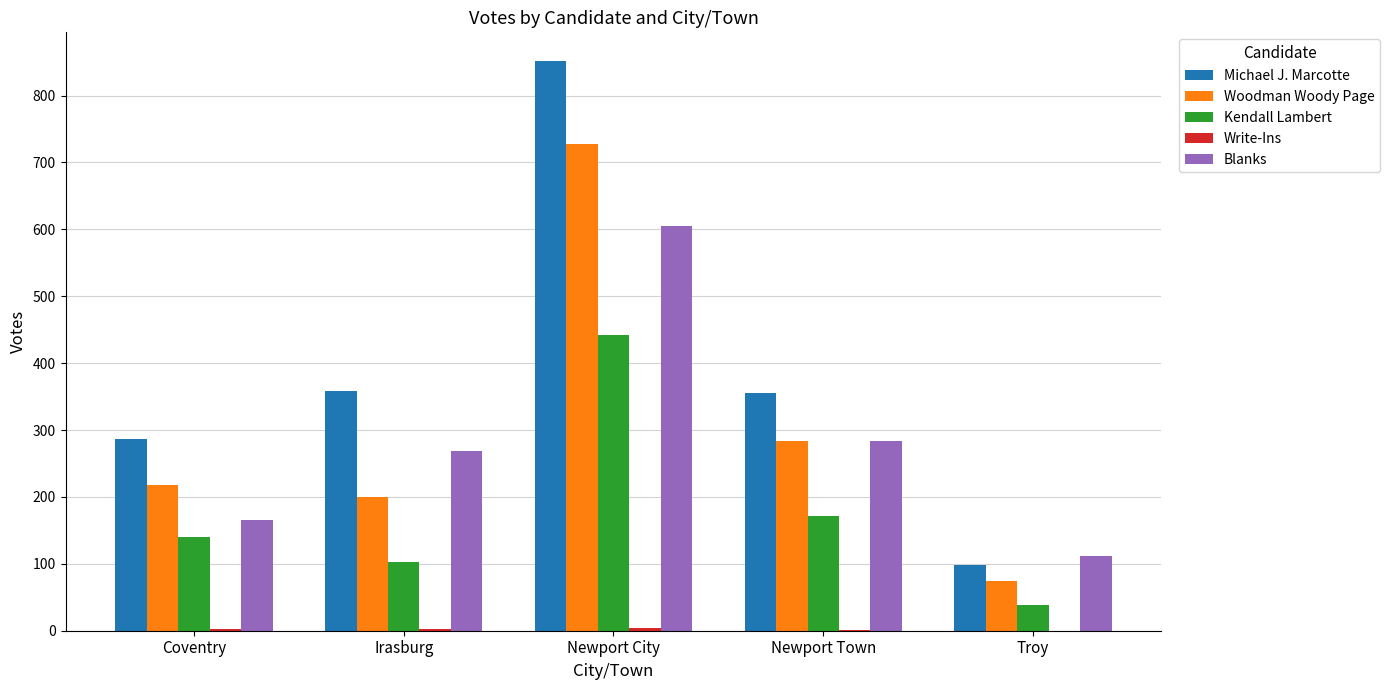

At which label is Woodman Woody Page closest to 400?

Newport Town